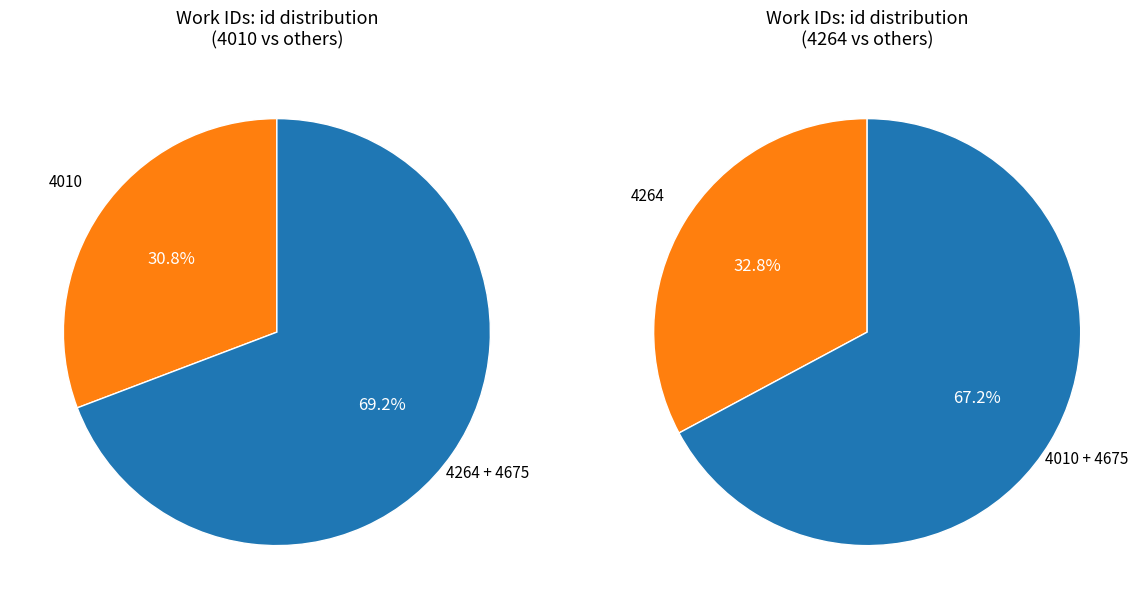

What percentage is the 4010 slice, to the nearest percent?

31%